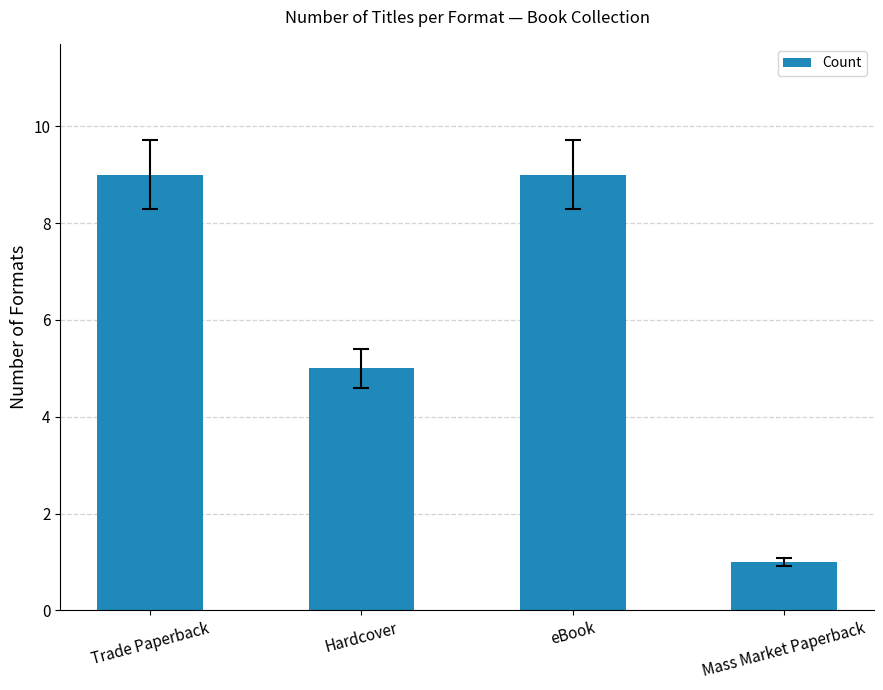

What is the sum of the values at Hardcover and eBook?

14